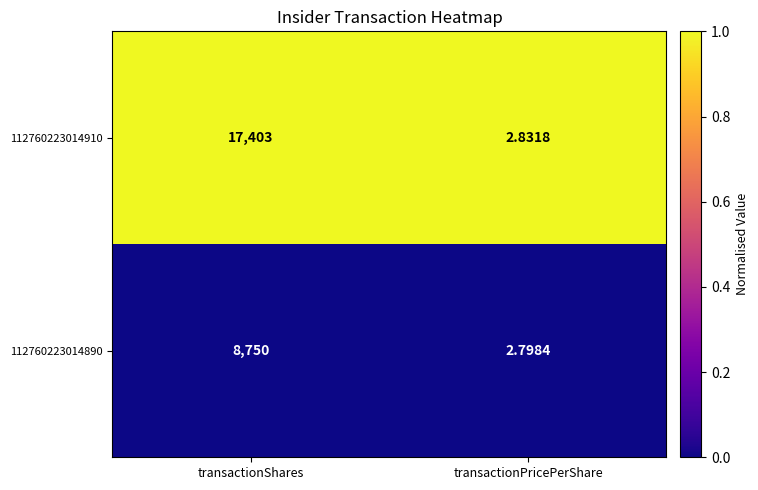

Which series changed the most between transactionShares and transactionPricePerShare?

112760223014910